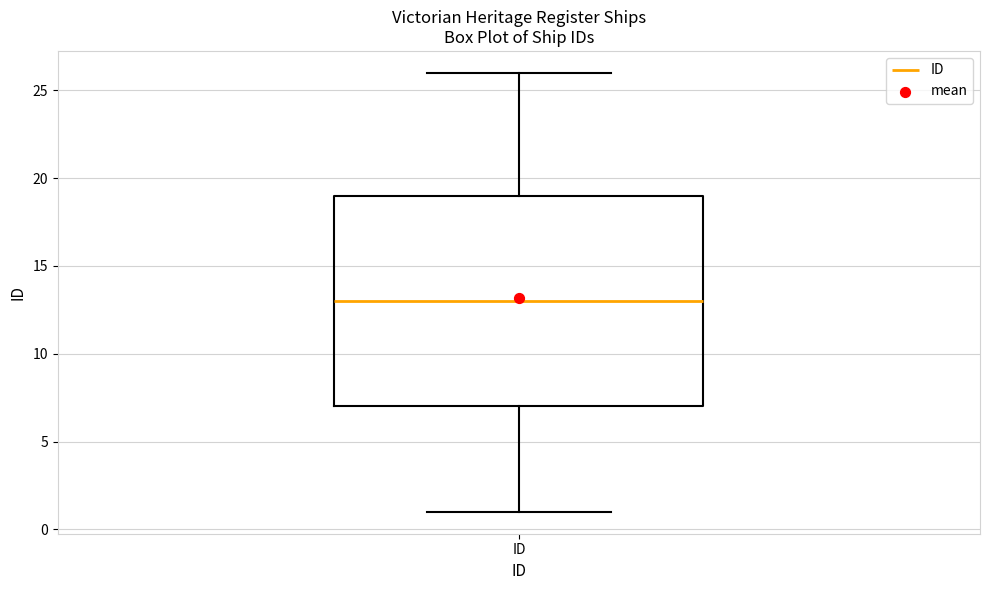

Read this box plot against the y-axis: the position of the median line, the range covered by the box, and the ends of both whiskers. The values are not printed on the chart, so give them approximately, as read against the axis.

median 13, box 7 to 19, whiskers 1 to 26